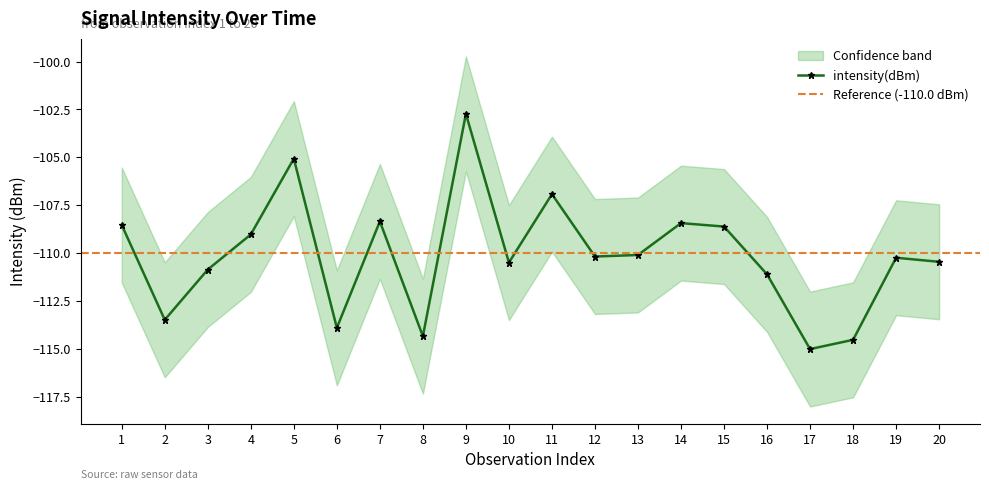

Which category has the highest value across all series?

9